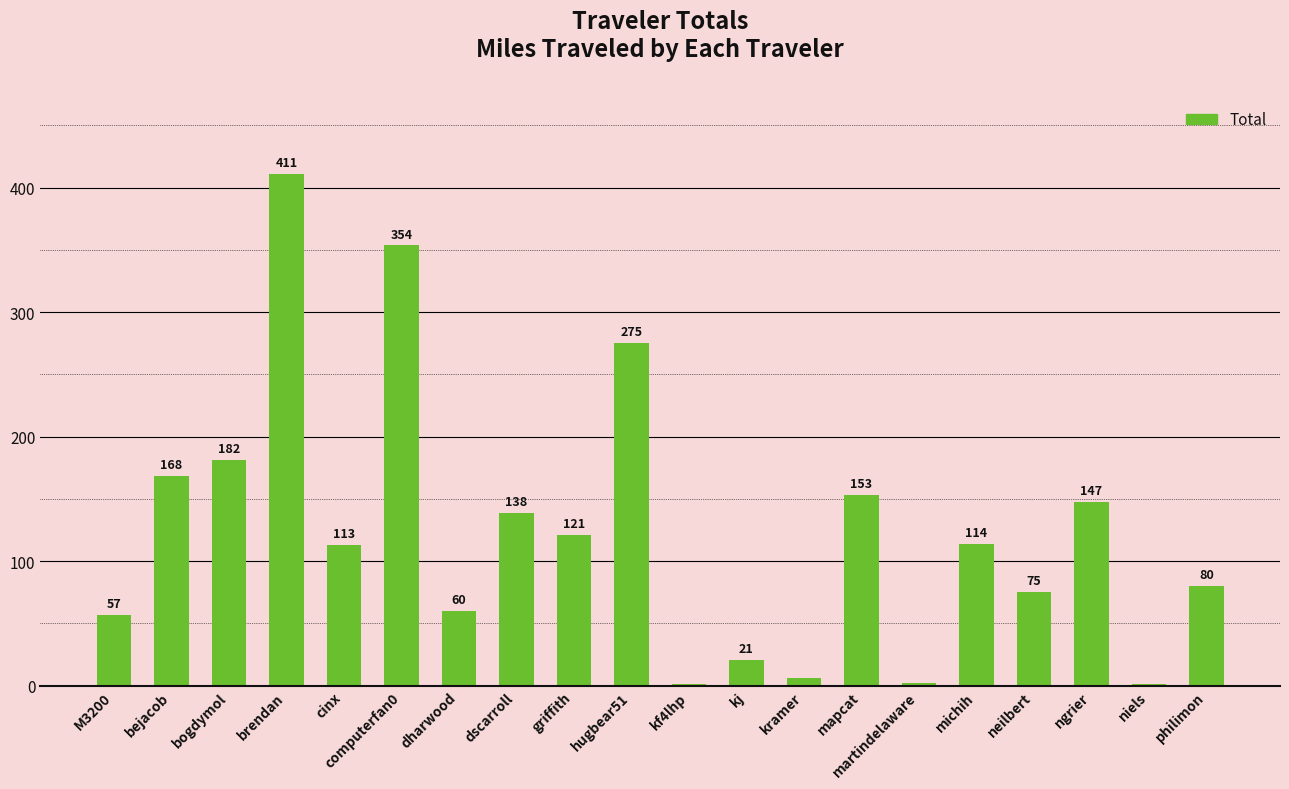

Which category has the highest value across all series?

brendan